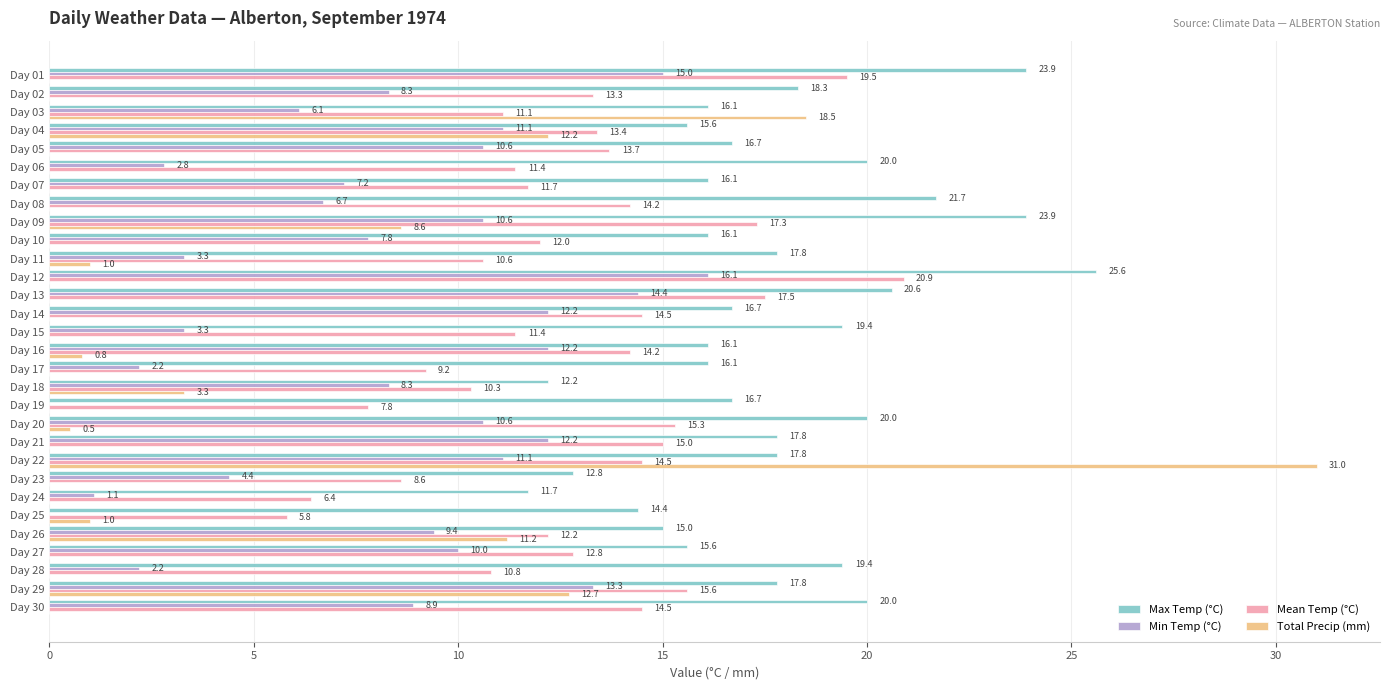

What is the maximum value for Max Temp (°C)?

25.6